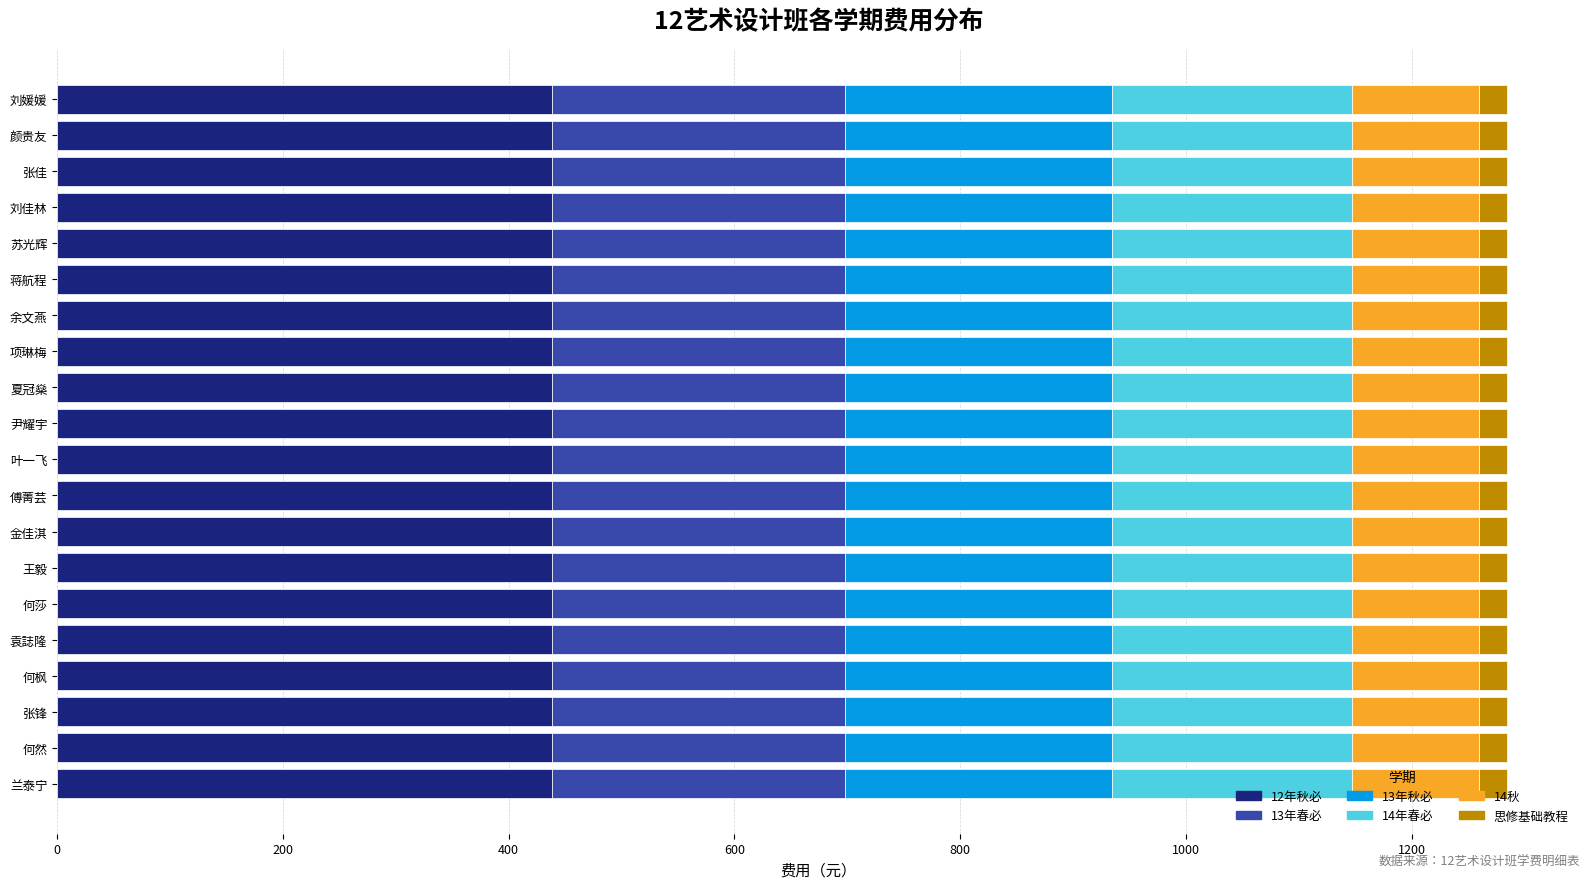

Count the number of categories in the chart.

20